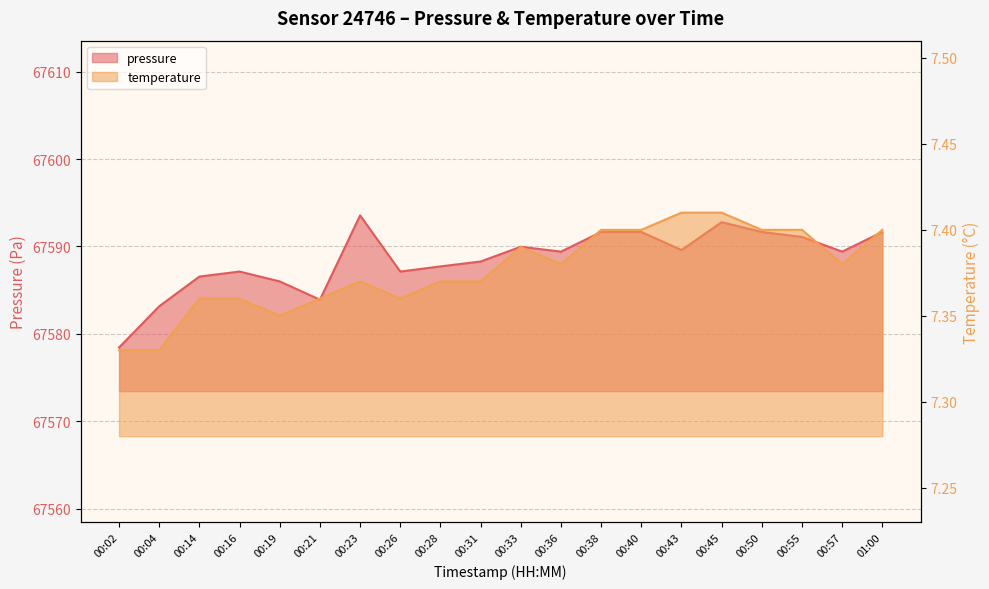

Read the pressure value at 00:45.

67592.8